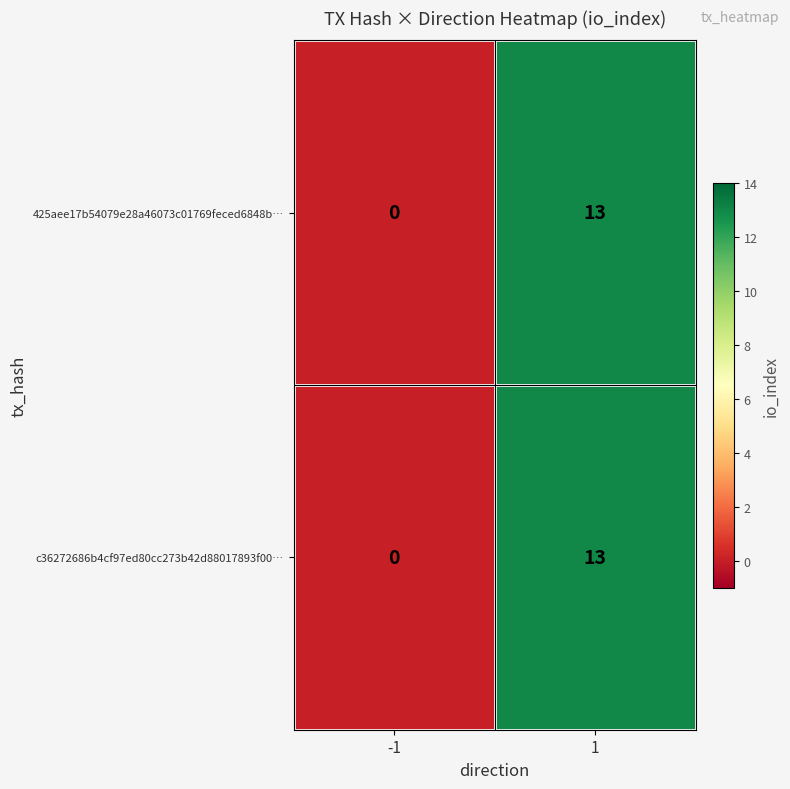

List the labels in order of 425aee17b54079e28a46073c01769feced6848b… value, smallest first.

-1, 1